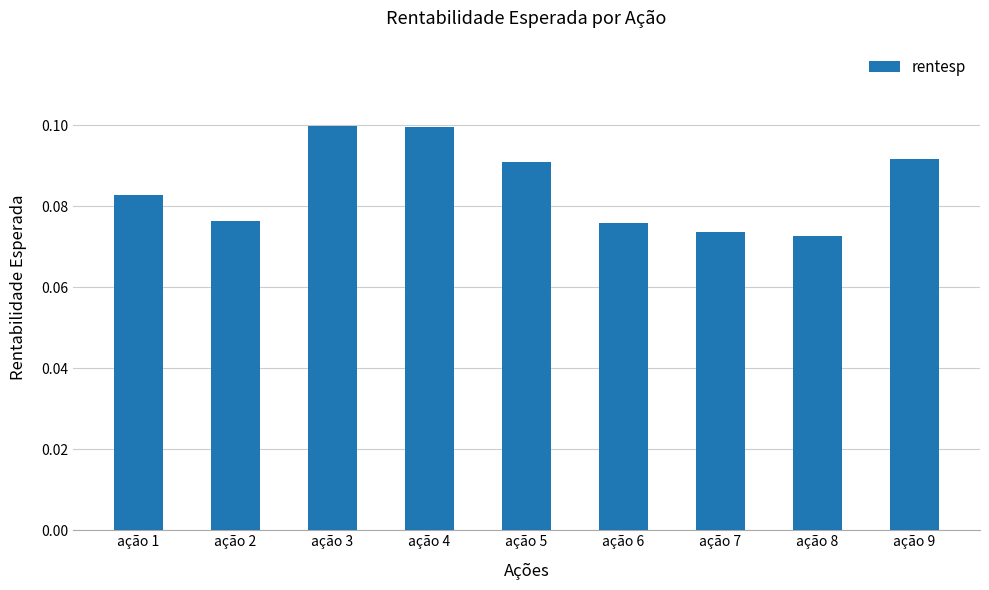

Is it true that the value at ação 6 is 0.0?

False